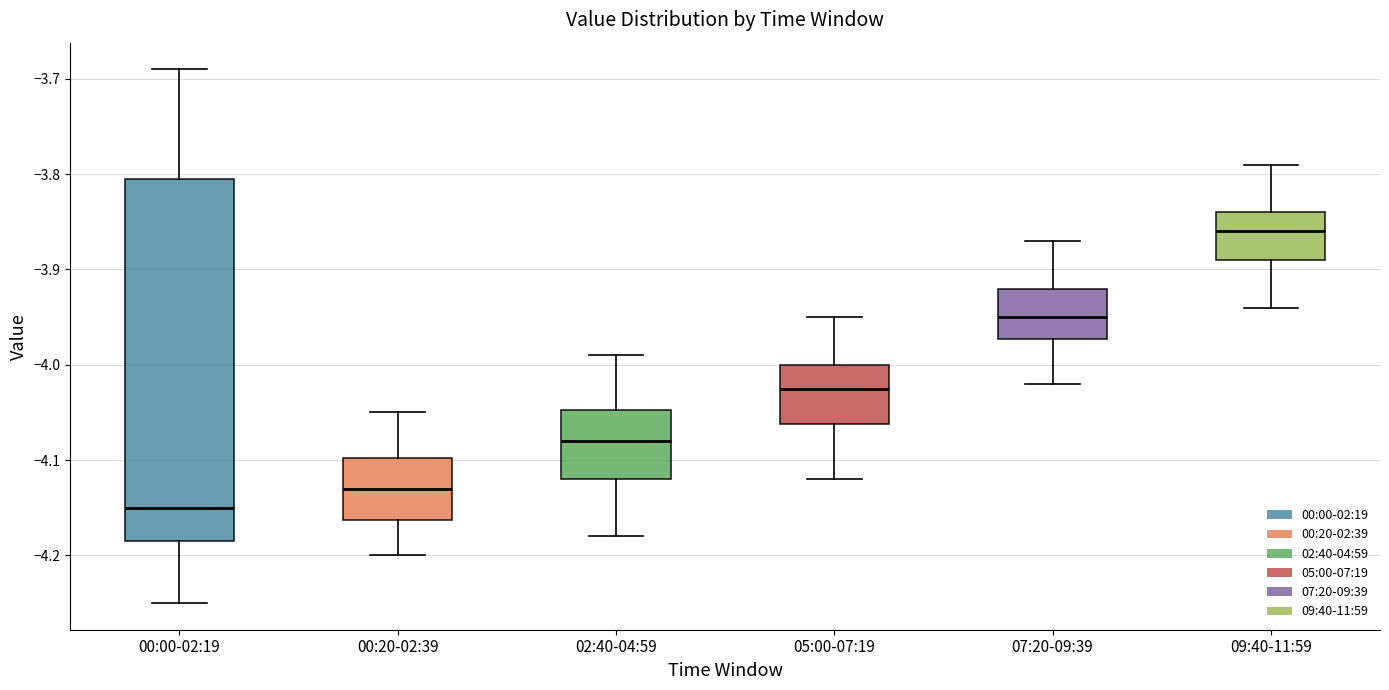

Reading left to right, read every box against the y-axis: the position of its median line, the range the box covers, and the ends of its whiskers. The values are not printed on the chart, so give them approximately, as read against the axis.

00:00-02:19: median -4.15, box -4.18 to -3.80, whiskers -4.25 to -3.69
00:20-02:39: median -4.13, box -4.16 to -4.10, whiskers -4.20 to -4.05
02:40-04:59: median -4.08, box -4.12 to -4.05, whiskers -4.18 to -3.99
05:00-07:19: median -4.02, box -4.06 to -4.00, whiskers -4.12 to -3.95
07:20-09:39: median -3.95, box -3.97 to -3.92, whiskers -4.02 to -3.87
09:40-11:59: median -3.86, box -3.89 to -3.84, whiskers -3.94 to -3.79